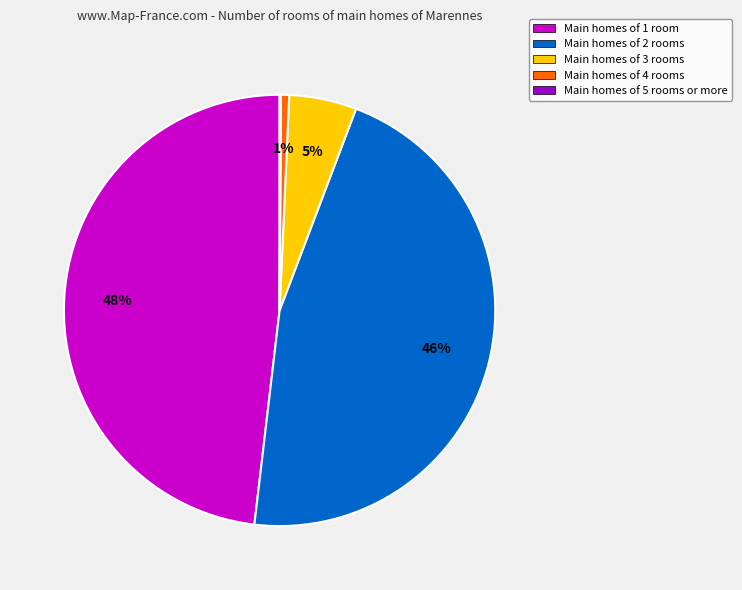

Do Main homes of 3 rooms and Main homes of 2 rooms together represent more than half of the pie?

Yes